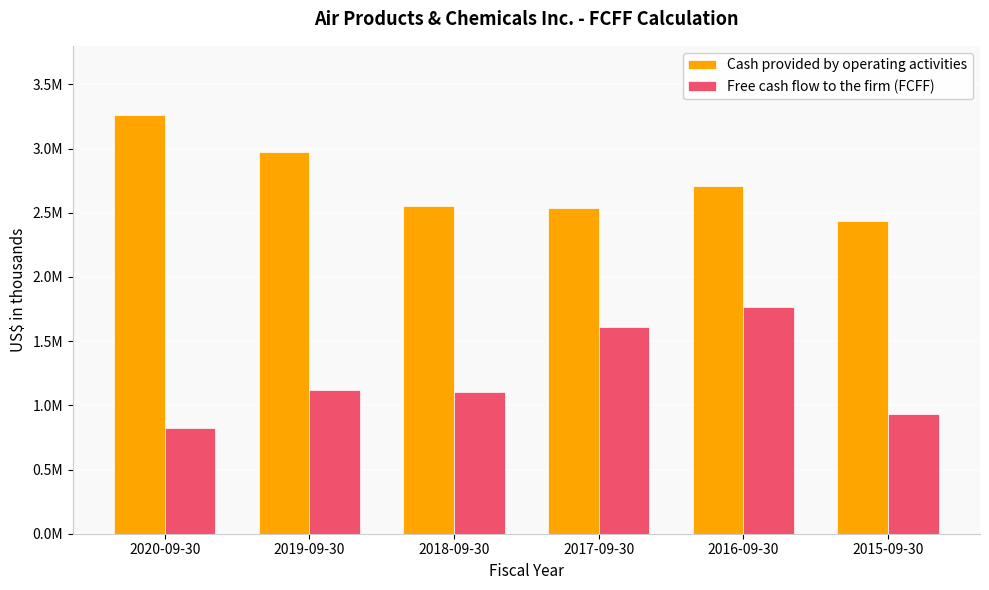

Rank the series at 2020-09-30 from highest to lowest value.

Cash provided by operating activities, Free cash flow to the firm (FCFF)